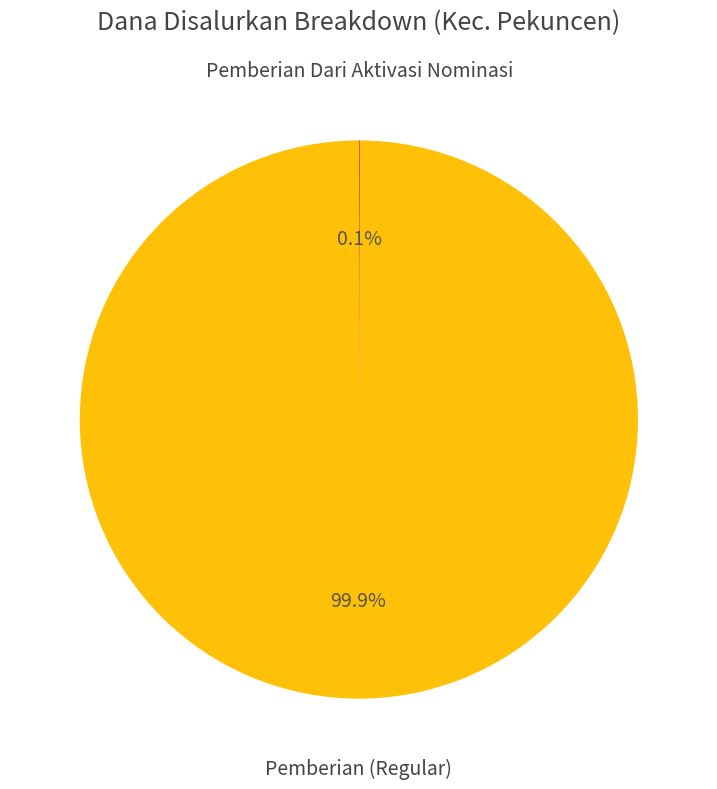

What percentage is NOT represented by Pemberian (Regular)?

0.1%